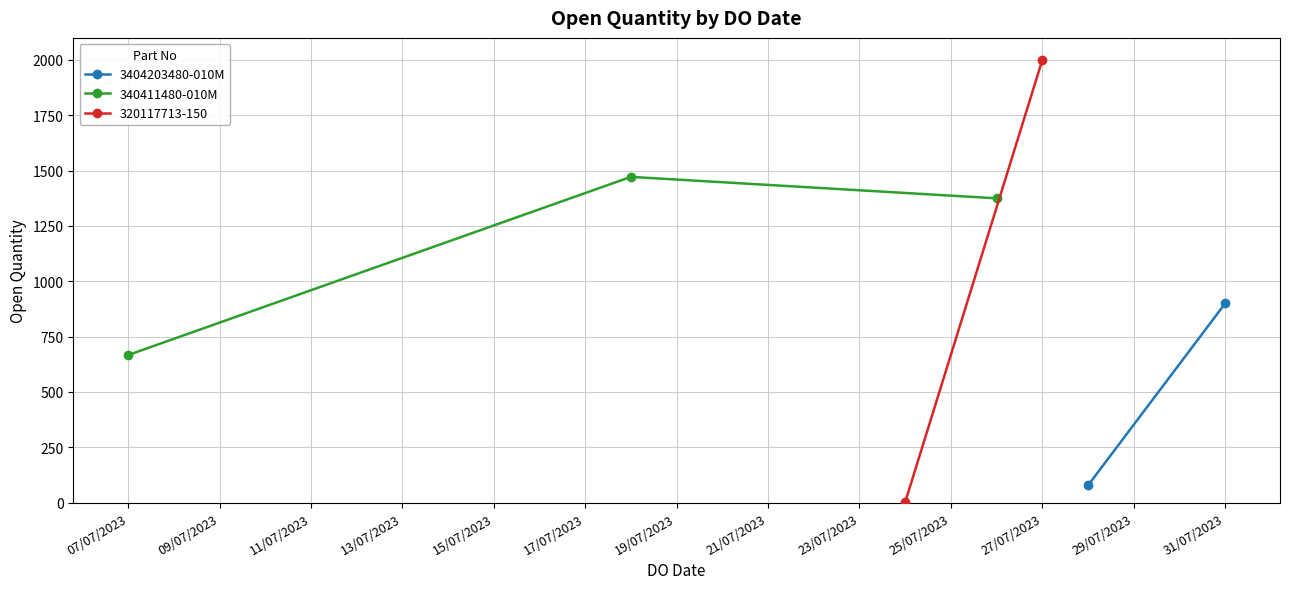

At which category does the data reach its first local peak?

31/07/2023